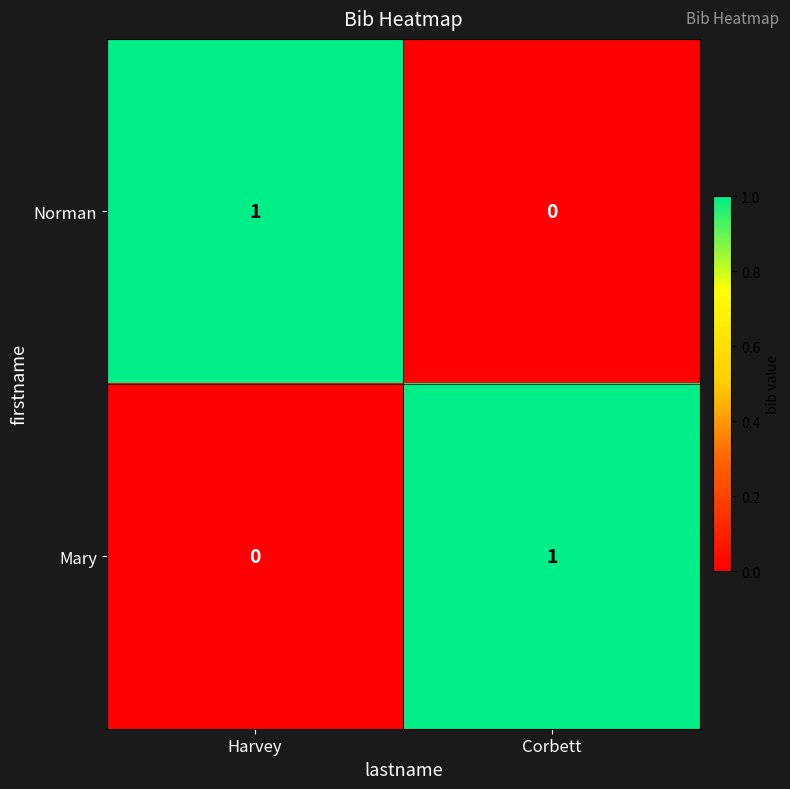

List the labels in order of Mary value, largest first.

Corbett, Harvey